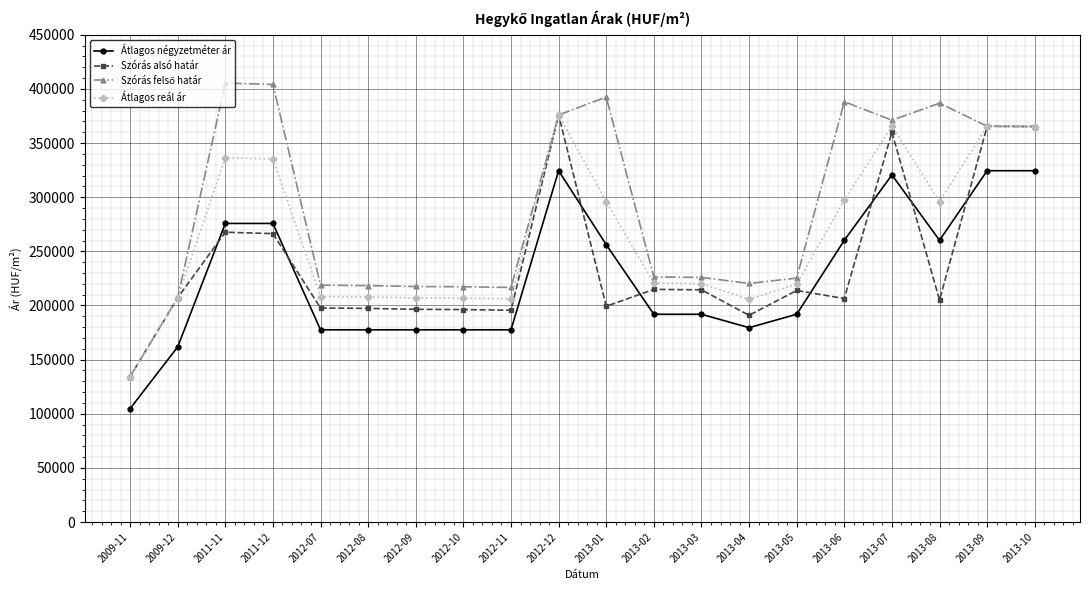

True or false: Átlagos reál ár and Átlagos négyzetméter ár intersect in this chart.

False